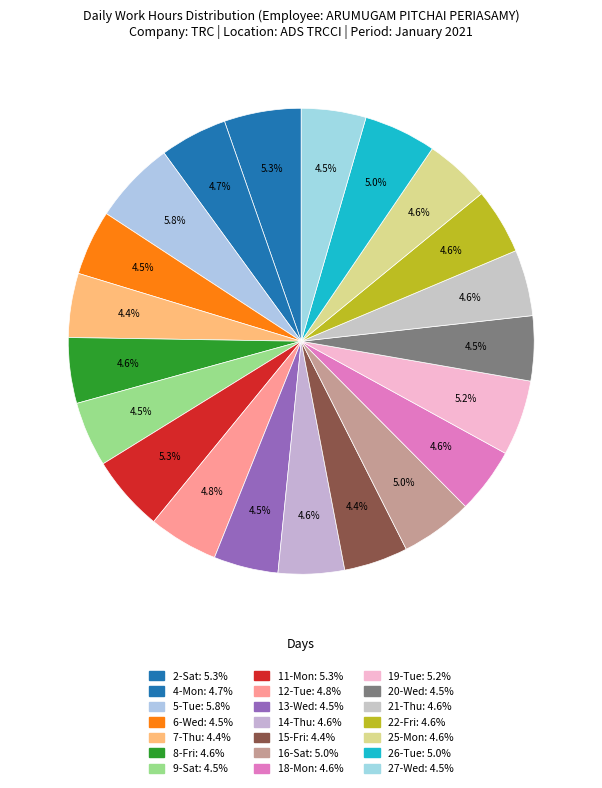

How many slices are in this pie chart?

21